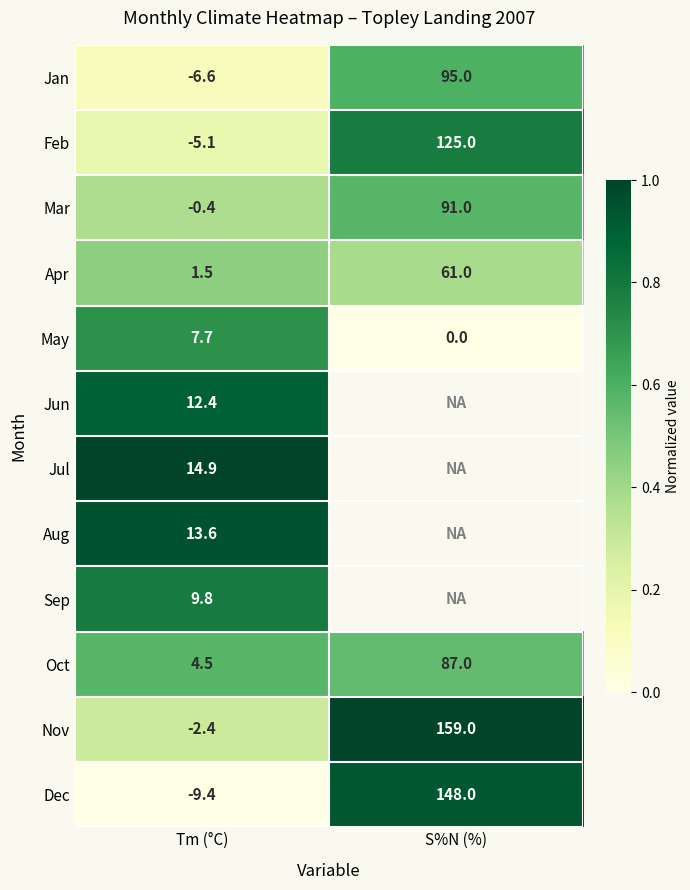

The Nov series shows 0.1 at Tm (°C). True or false?

False